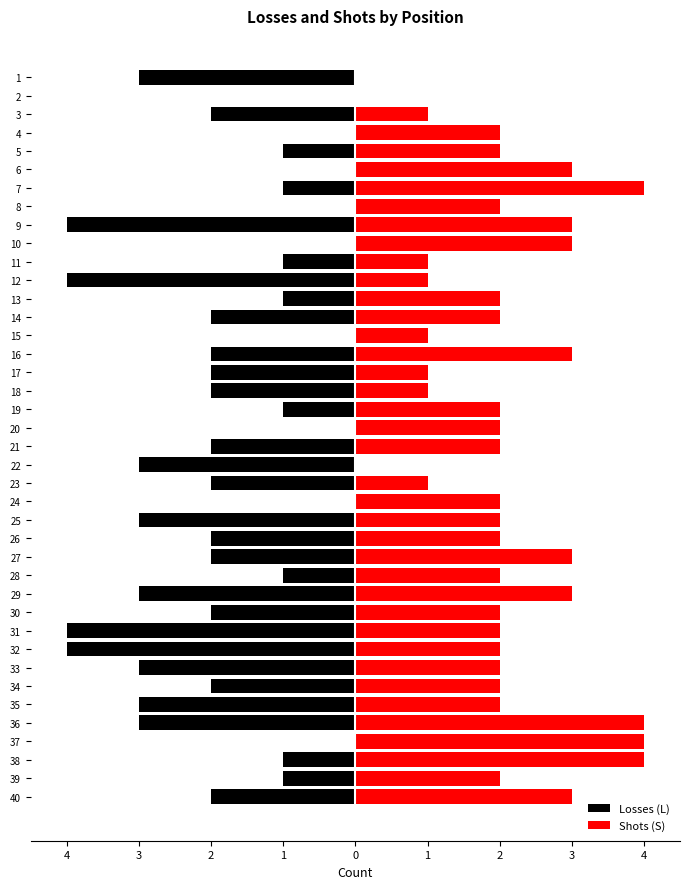

Which series has the largest range (max minus min)?

Losses (L)